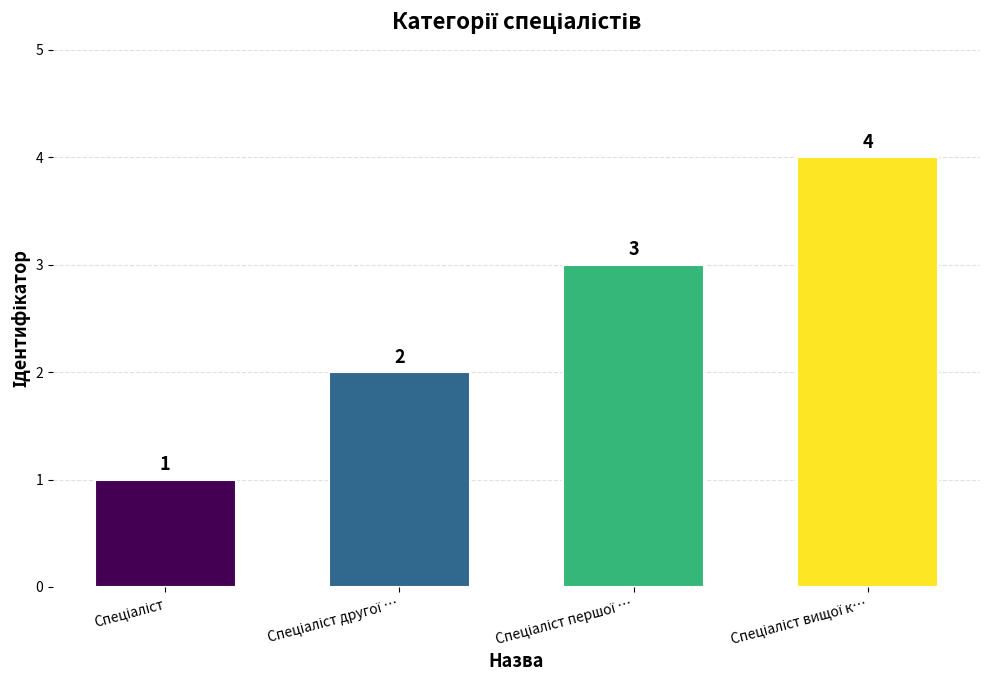

What is the value of the 2nd bar from the left?

2